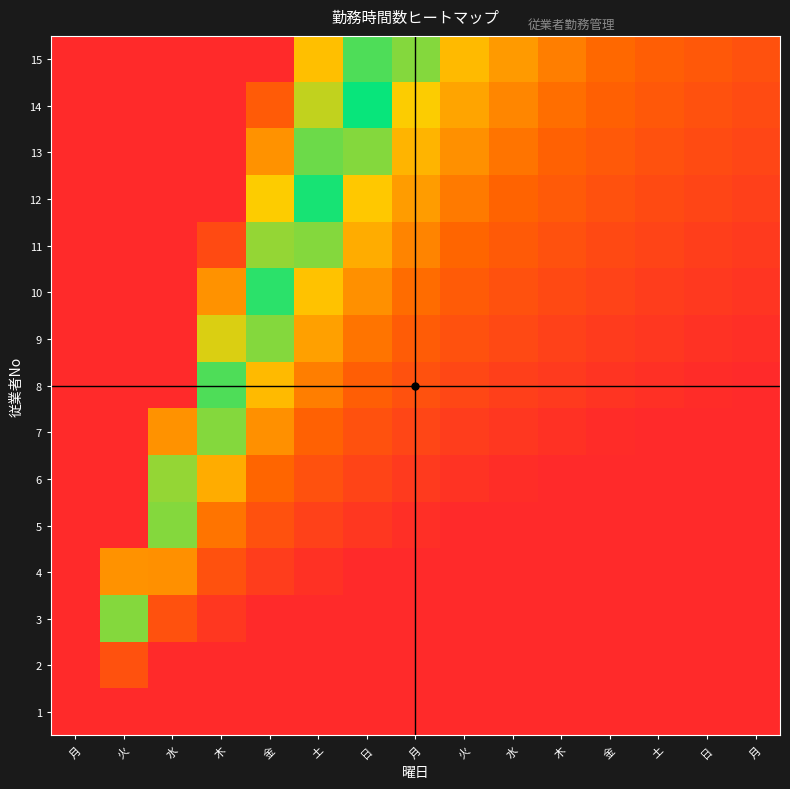

Count the number of data series in this chart.

15